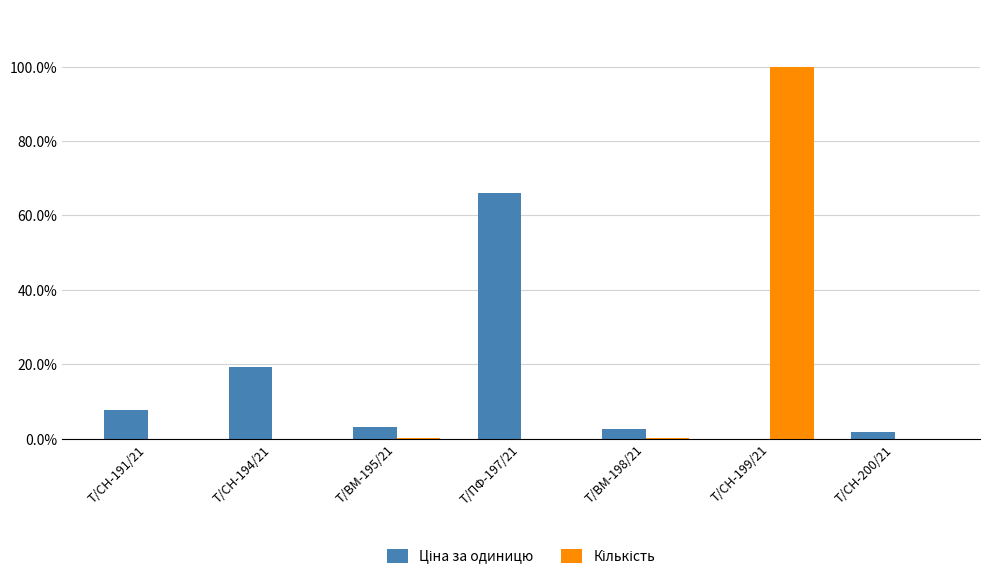

At which category is the sum across all series the highest?

Т/СН-199/21